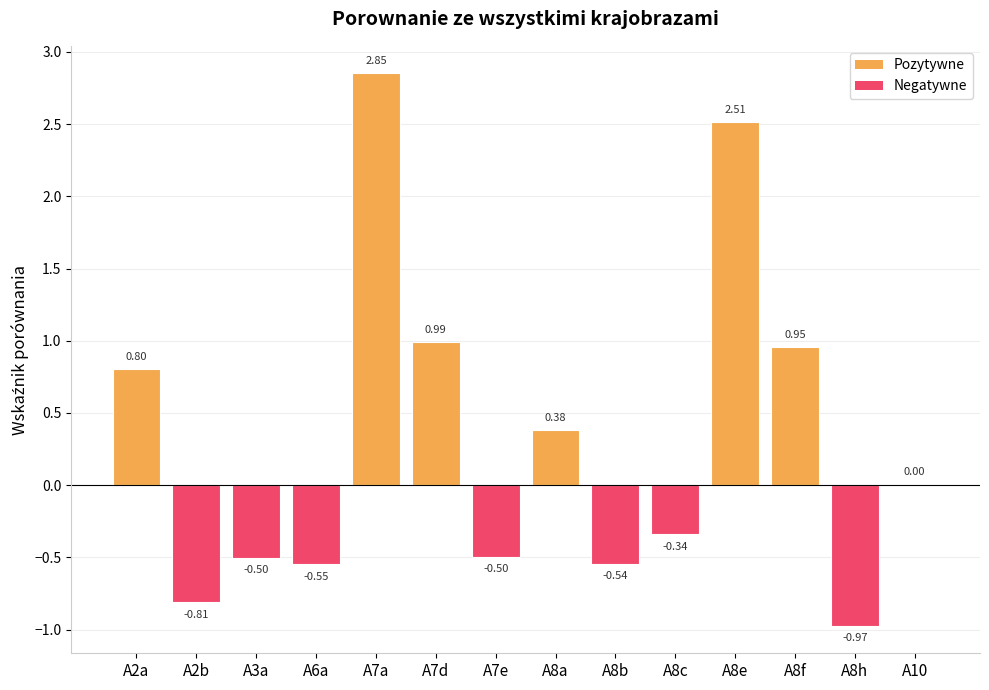

Which has a higher value, A10 or A8h?

A10